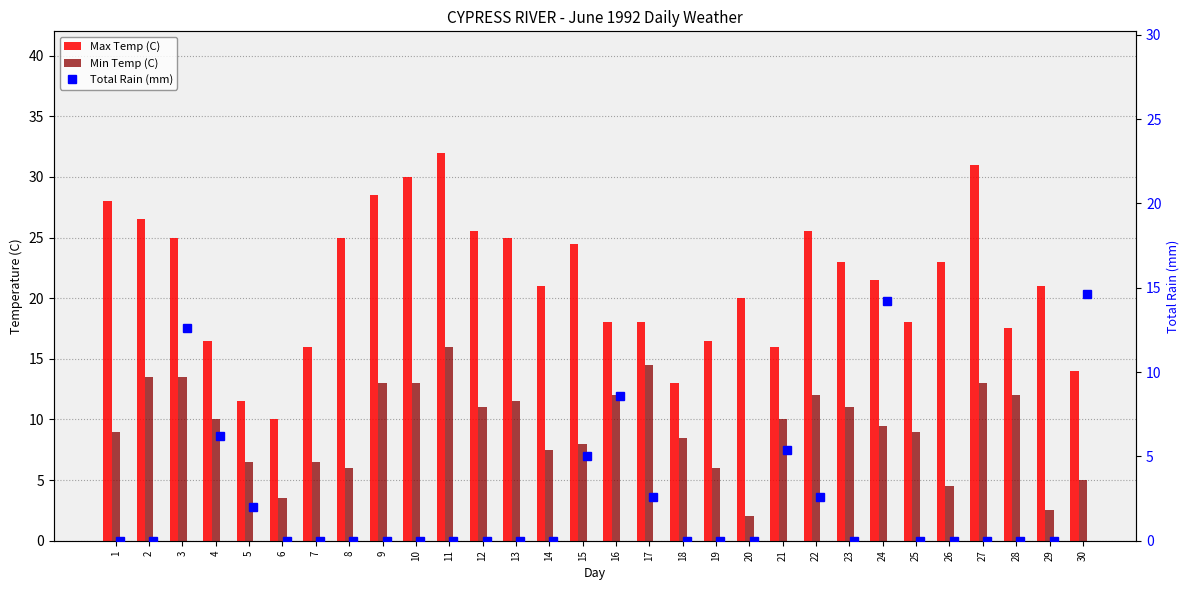

At which category does the chart reach its peak across all series?

11